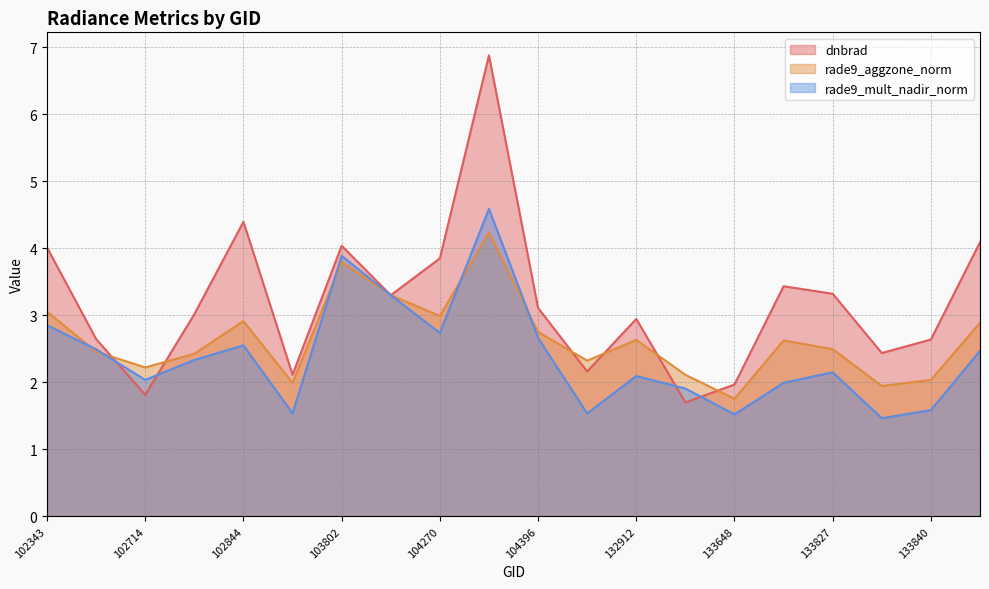

Is the value of dnbrad at 102835 greater than the value of rade9_aggzone_norm at 104270?

Yes